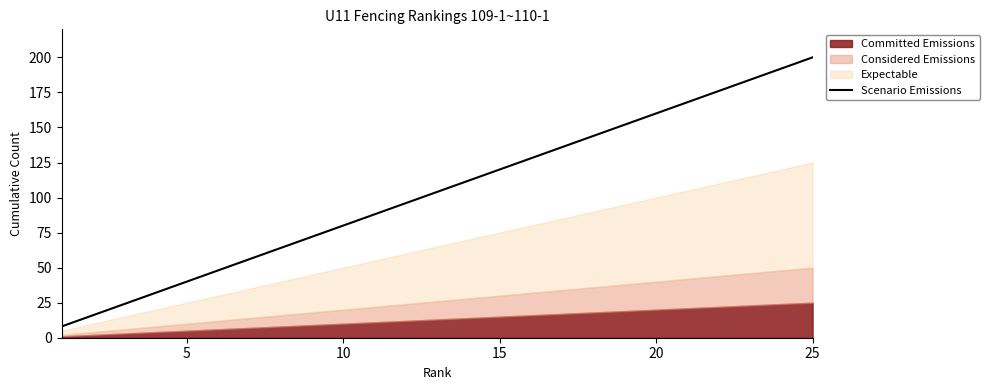

What is the minimum value for Scenario Emissions?

8